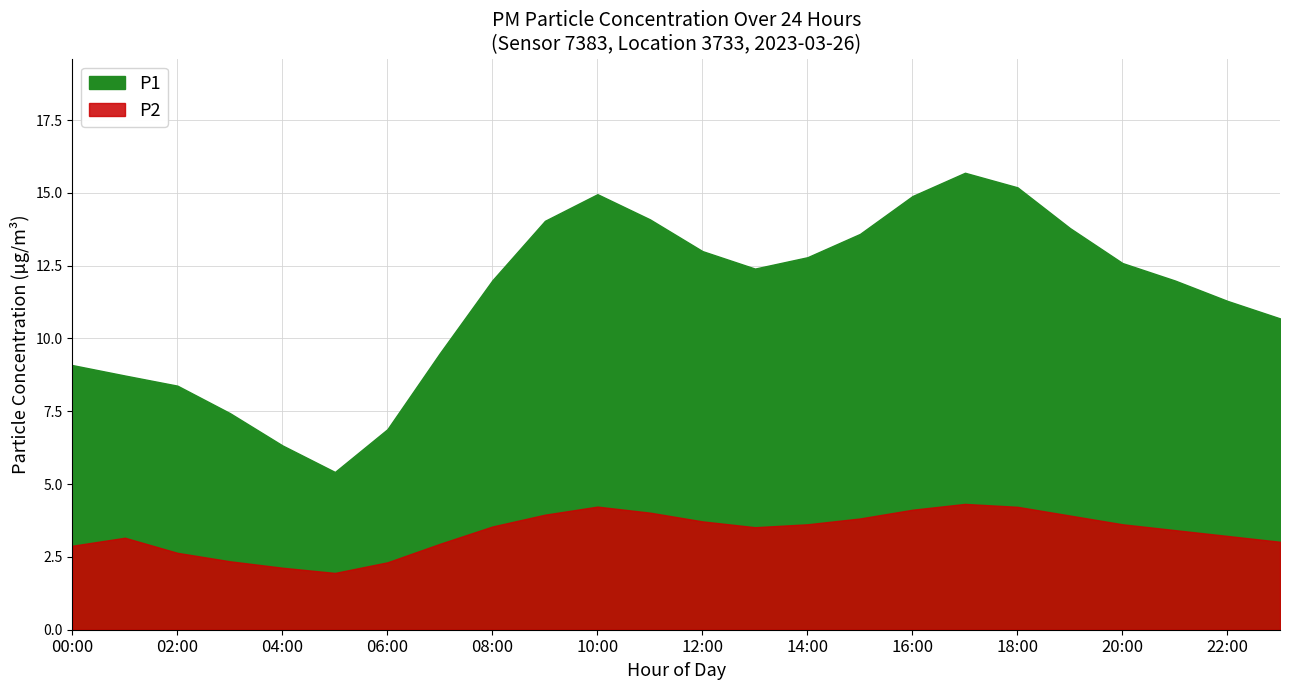

Which series changed the most between 19:00 and 23:00?

P1